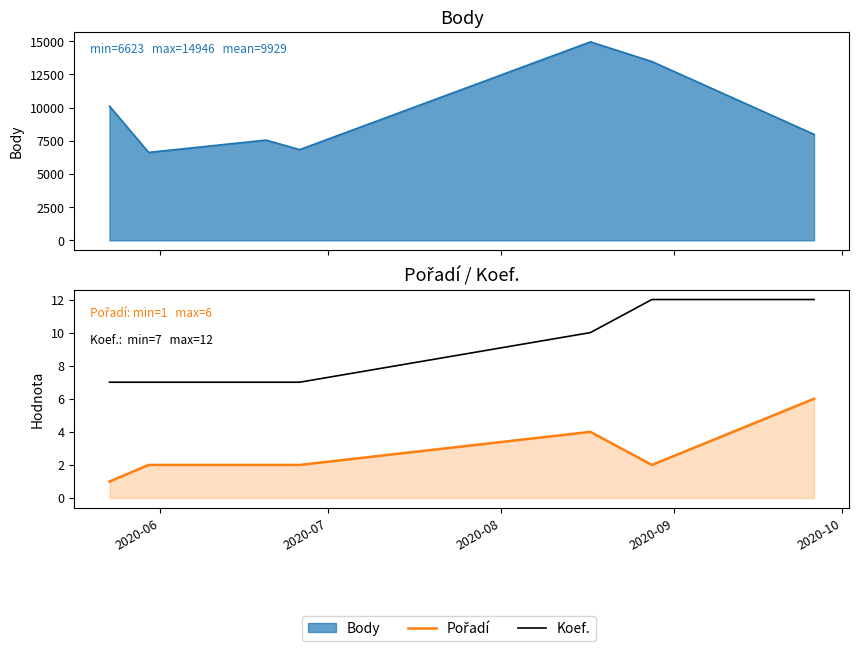

True or false: Koef. and Pořadí cross at least once.

False